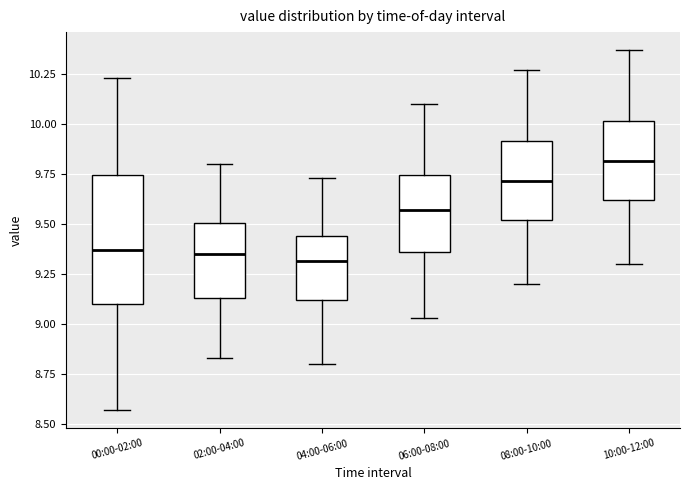

Reading left to right, transcribe this box plot: for each box, give where its median line is, the range the box spans, and where its two whiskers end, as read against the y-axis. The values are not printed on the chart, so give them approximately, as read against the axis.

00:00-02:00: median 9.35, box 9.10 to 9.75, whiskers 8.55 to 10.25
02:00-04:00: median 9.35, box 9.15 to 9.50, whiskers 8.85 to 9.80
04:00-06:00: median 9.30, box 9.10 to 9.45, whiskers 8.80 to 9.75
06:00-08:00: median 9.55, box 9.35 to 9.75, whiskers 9.05 to 10.10
08:00-10:00: median 9.70, box 9.50 to 9.90, whiskers 9.20 to 10.25
10:00-12:00: median 9.80, box 9.60 to 10.00, whiskers 9.30 to 10.35